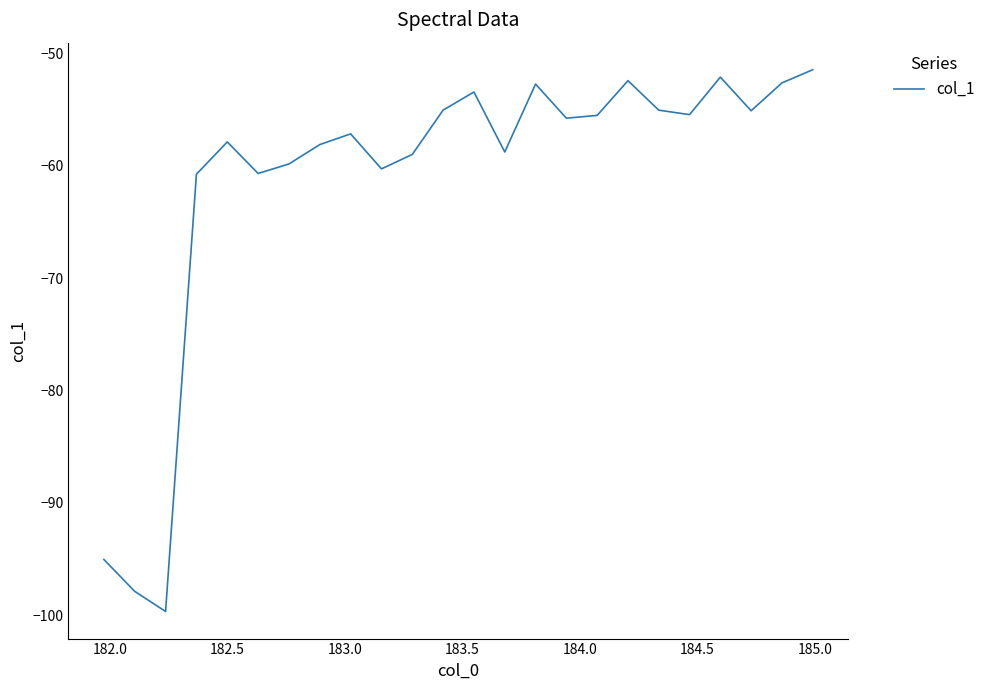

Does the chart have visible grid lines?

No